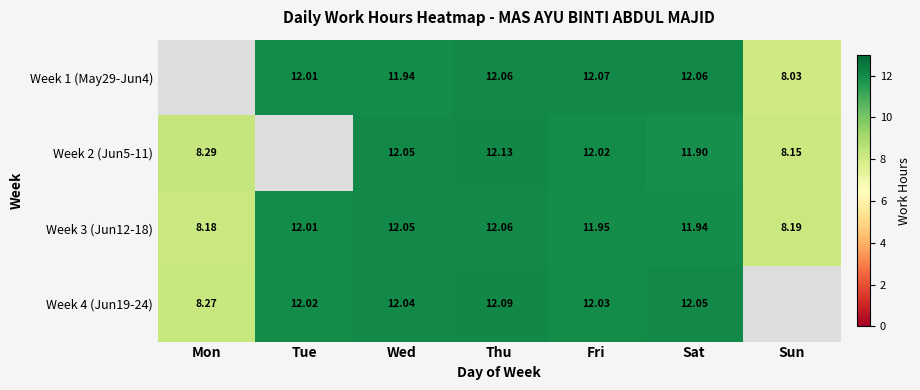

At which label is Week 3 (Jun12-18) closest to 10?

Sun